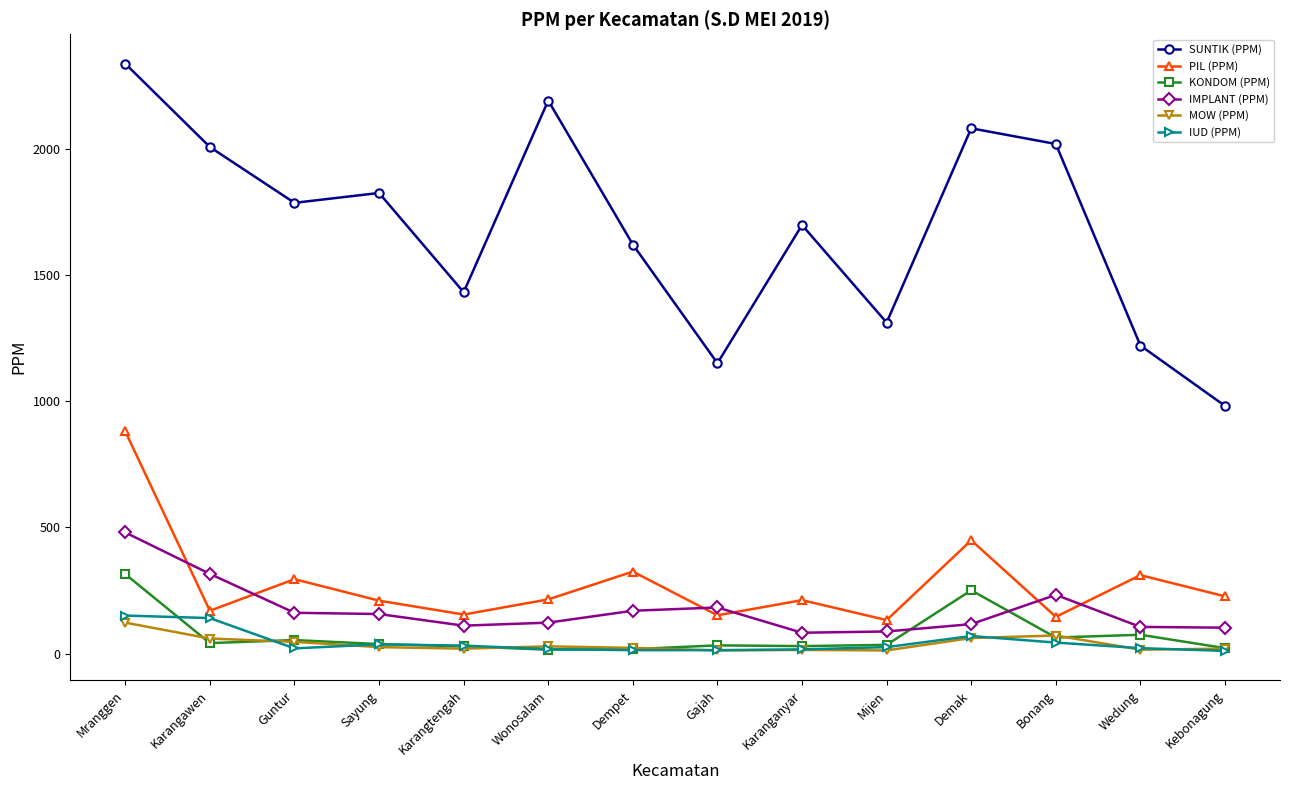

What is the difference between the maximum and minimum values in the SUNTIK (PPM) series?

1355